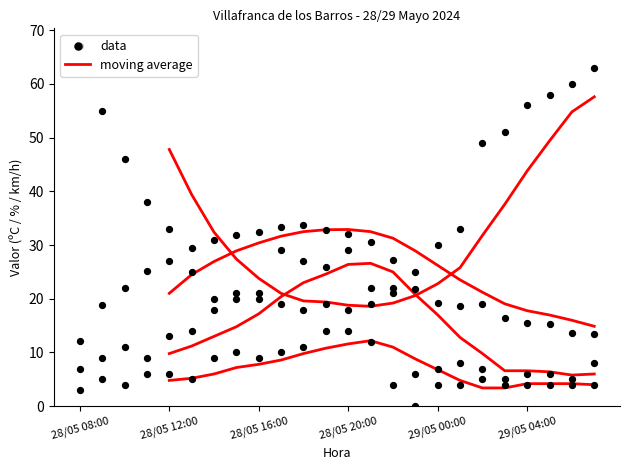

Which series contains the highest Y value?

data